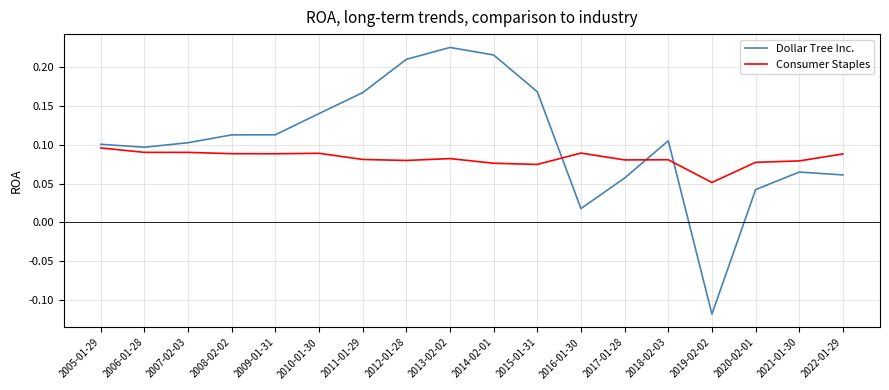

Which series has the widest spread of values?

Dollar Tree Inc.